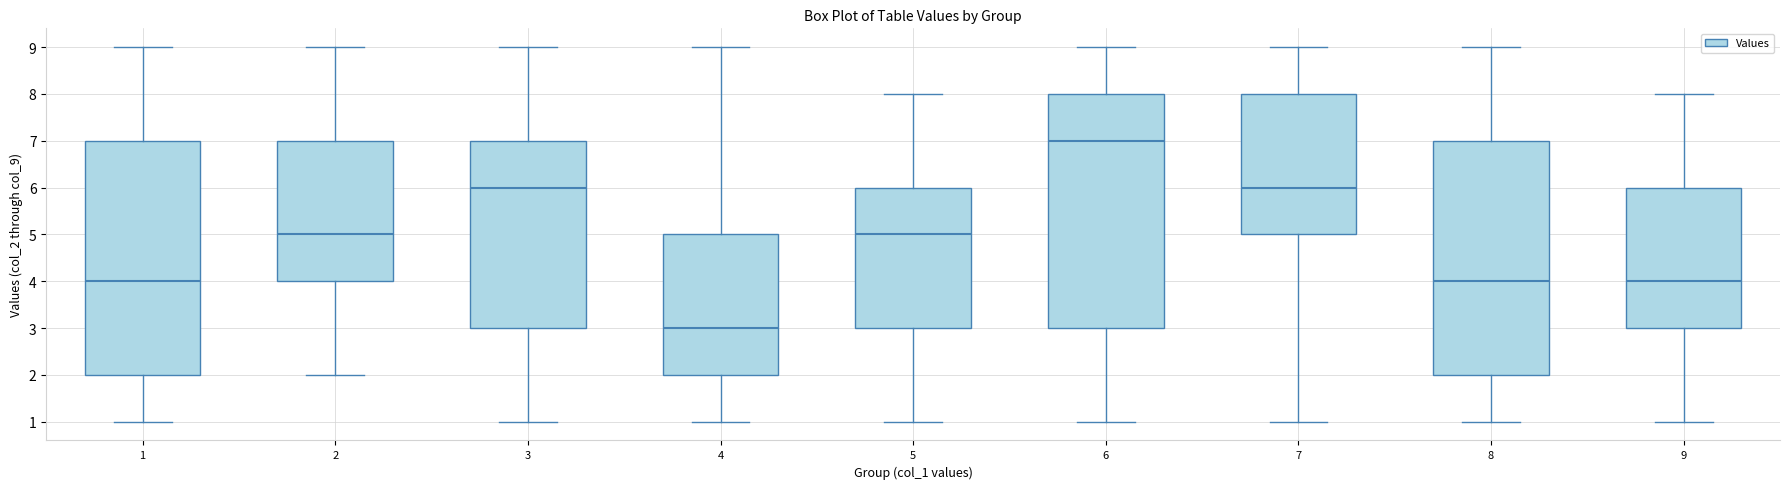

Reading left to right, read every box against the y-axis: the position of its median line, the range the box covers, and the ends of its whiskers. The values are not printed on the chart, so give them approximately, as read against the axis.

1: median 4, box 2 to 7, whiskers 1 to 9
2: median 5, box 4 to 7, whiskers 2 to 9
3: median 6, box 3 to 7, whiskers 1 to 9
4: median 3, box 2 to 5, whiskers 1 to 9
5: median 5, box 3 to 6, whiskers 1 to 8
6: median 7, box 3 to 8, whiskers 1 to 9
7: median 6, box 5 to 8, whiskers 1 to 9
8: median 4, box 2 to 7, whiskers 1 to 9
9: median 4, box 3 to 6, whiskers 1 to 8